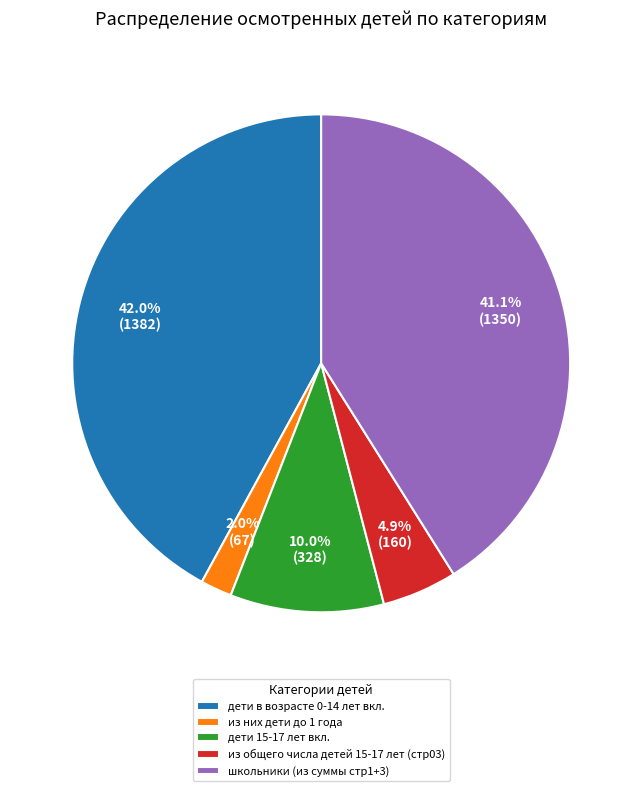

To the nearest percent, what is the average slice percentage?

20%